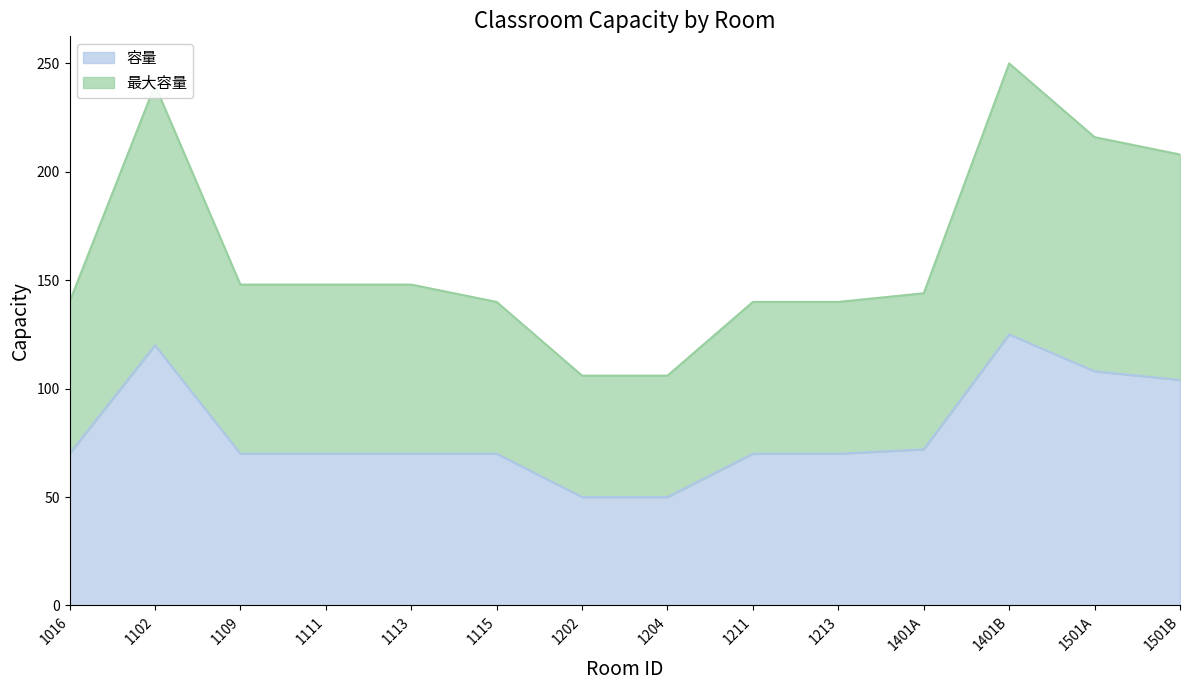

At how many categories does at least one series exceed 116?

12